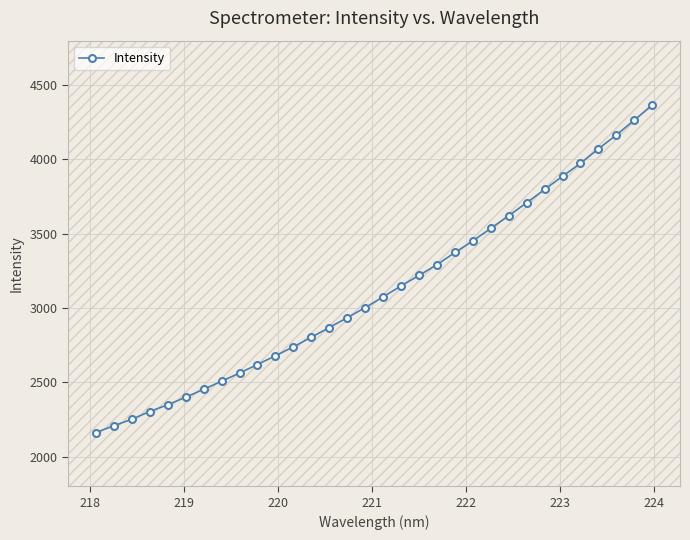

Is this an area chart (filled region under the line)?

No